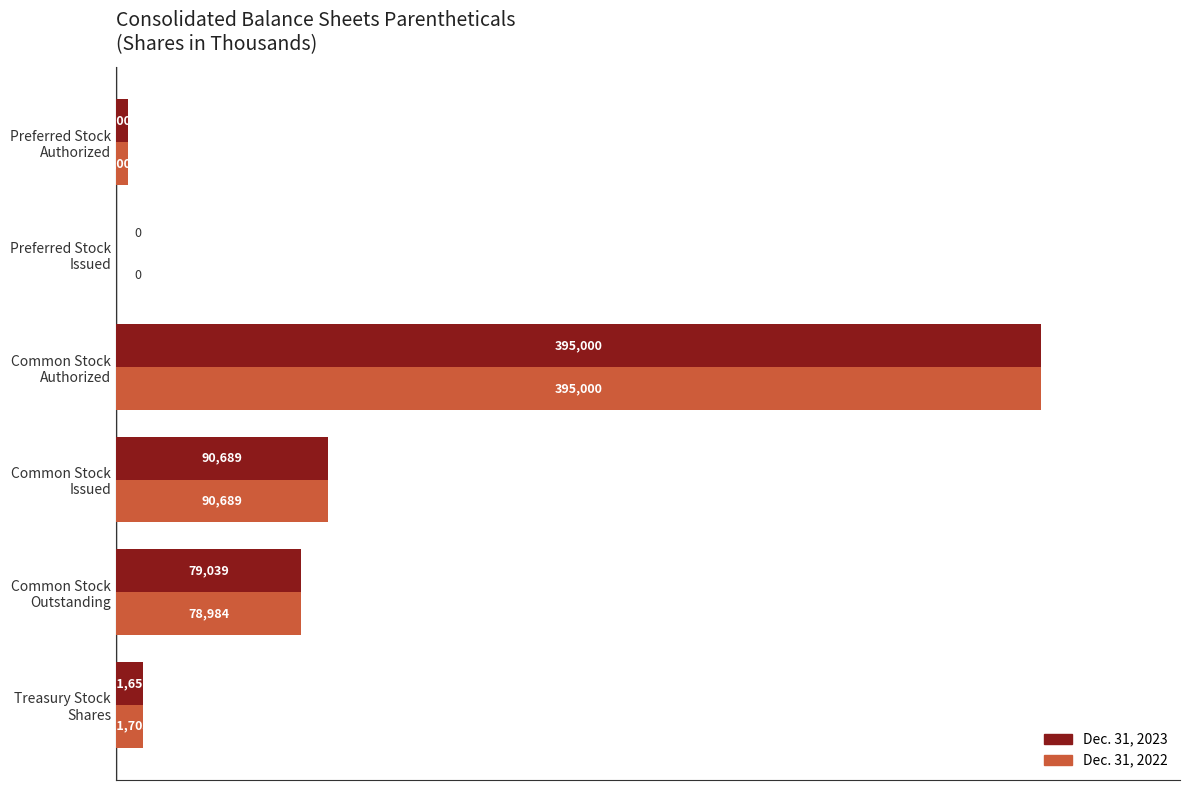

What is the sum of all Dec. 31, 2023 values?

581378